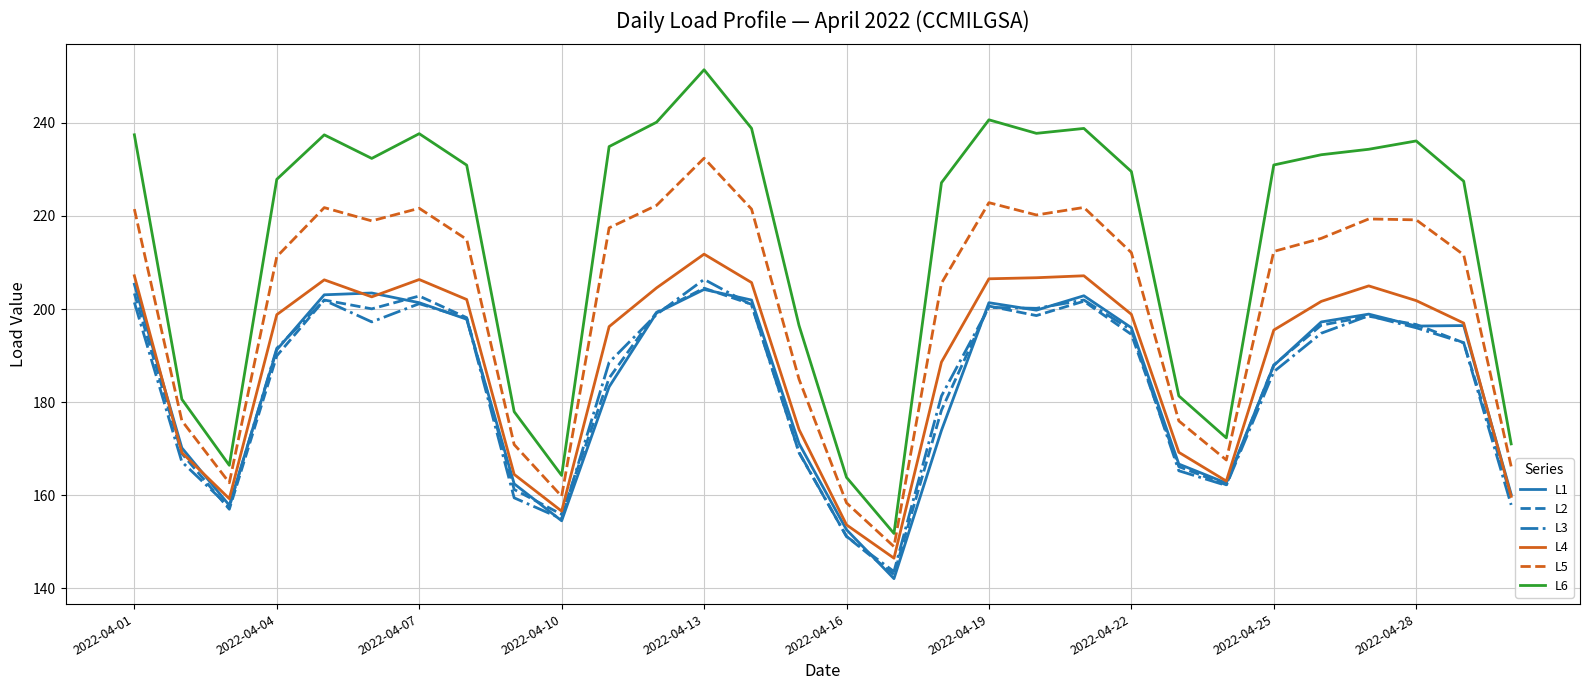

Which series has the largest range (max minus min)?

L6